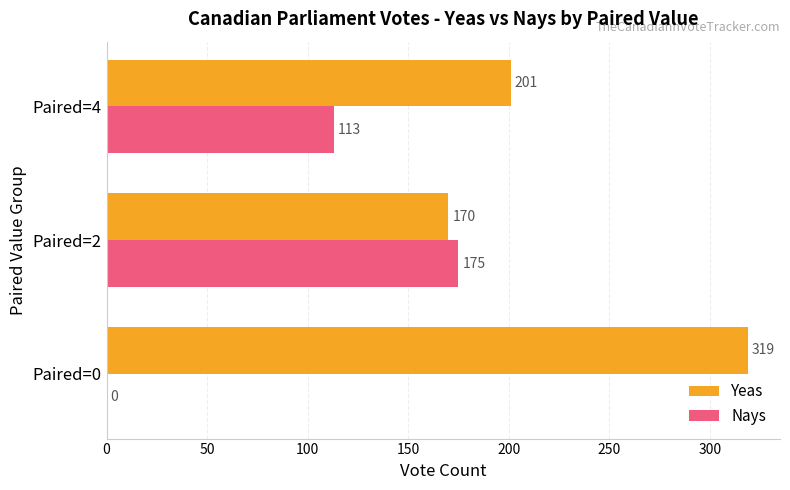

What is the sum of all Nays values?

288